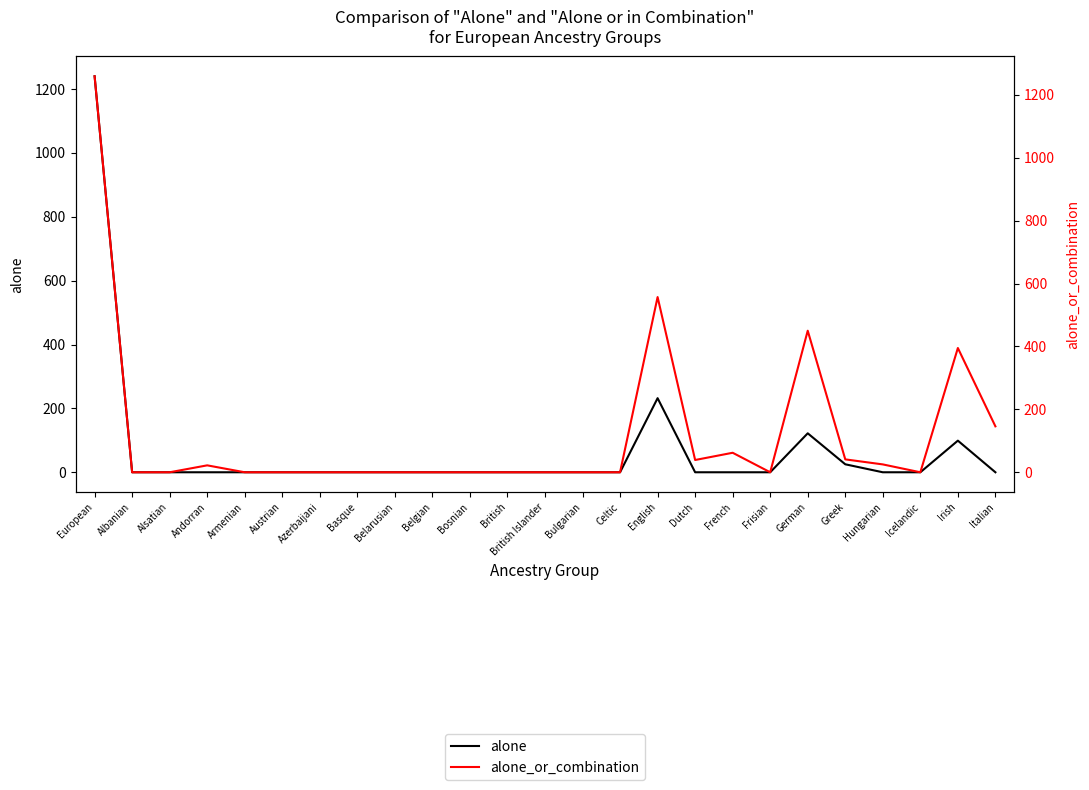

Reading left to right, transcribe all the data shown in this chart.

alone: 1240	0	0	0	0	0	0	0	0	0	0	0	0	0	0	232	0	0	0	122	25	0	0	99	0
alone_or_combination: 1259	0	0	22	0	0	0	0	0	0	0	0	0	0	0	557	39	62	0	450	41	25	0	395	146